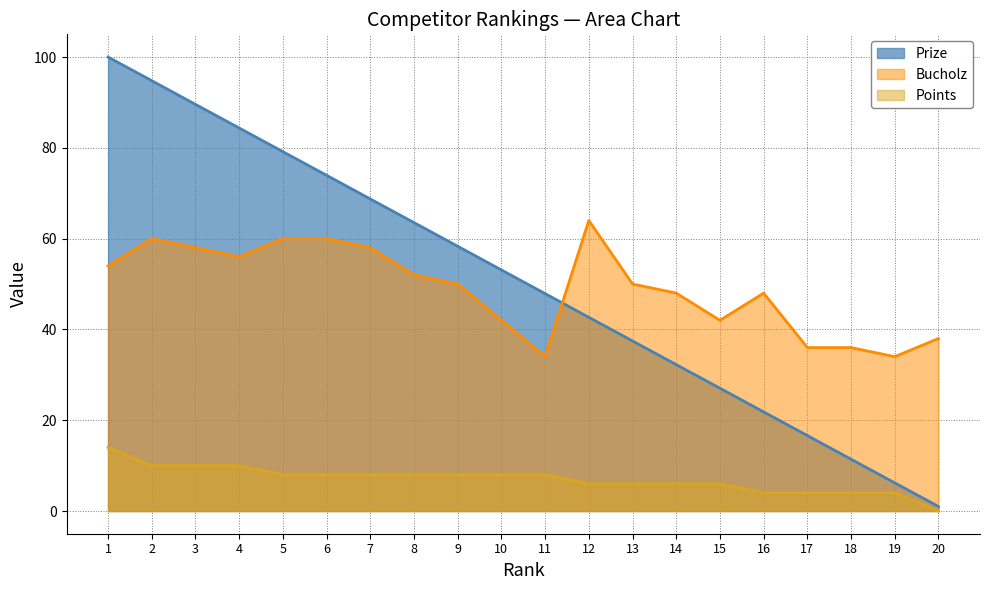

True or false: Prize has more than 1 points higher than both neighbors.

False